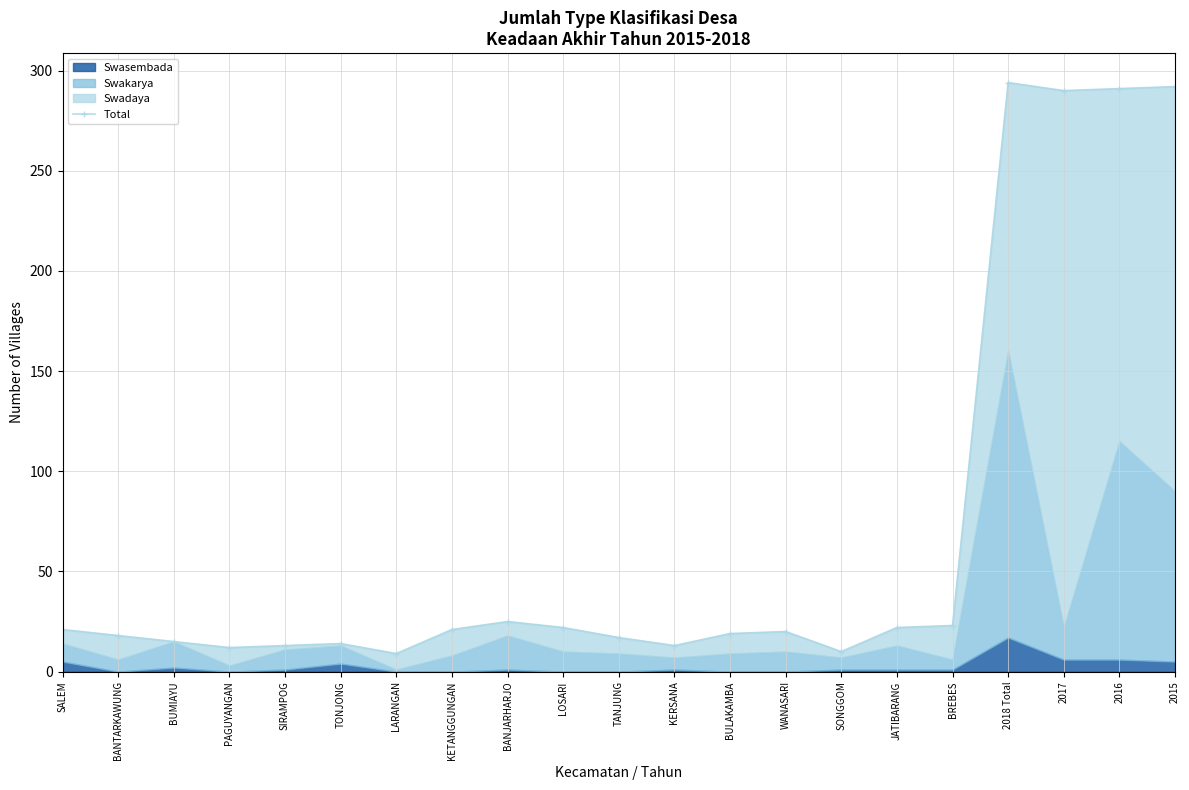

What is the label of the 21st point from the right?

SALEM